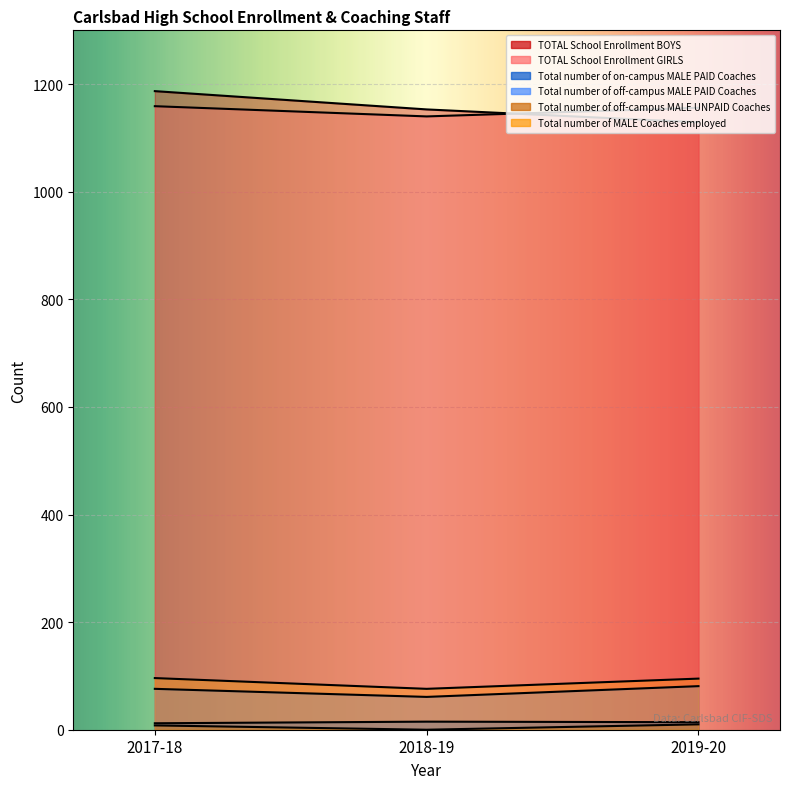

Reading right to left, extract all data points from this chart.

TOTAL School Enrollment BOYS: 2019-20=1129	2018-19=1153	2017-18=1187
TOTAL School Enrollment GIRLS: 2019-20=1156	2018-19=1140	2017-18=1159
Total number of on-campus MALE PAID Coaches: 2019-20=14	2018-19=15	2017-18=12
Total number of off-campus MALE PAID Coaches: 2019-20=81	2018-19=61	2017-18=76
Total number of off-campus MALE UNPAID Coaches: 2019-20=10	2018-19=0	2017-18=8
Total number of MALE Coaches employed: 2019-20=95	2018-19=76	2017-18=96